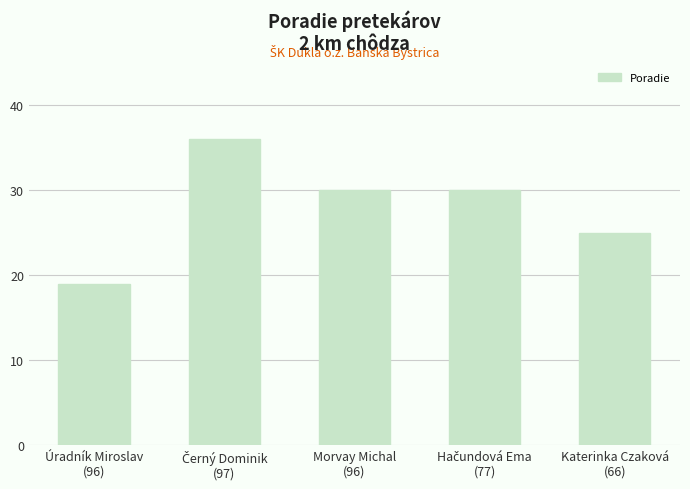

What is the minimum value shown in the chart?

19